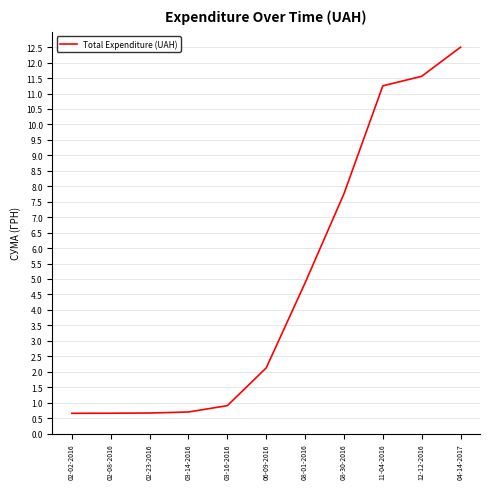

How many lines are shown in the chart?

1